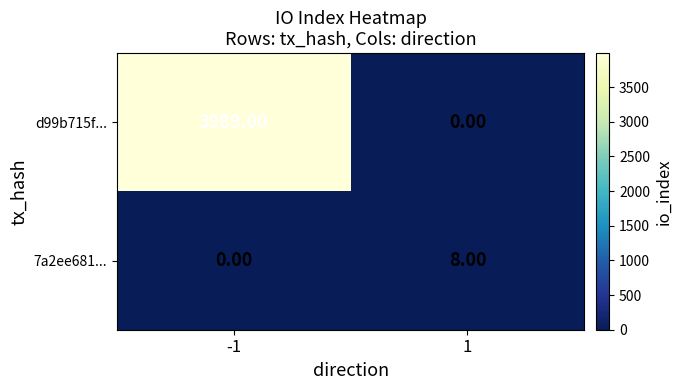

How many distinct data groups are displayed?

2